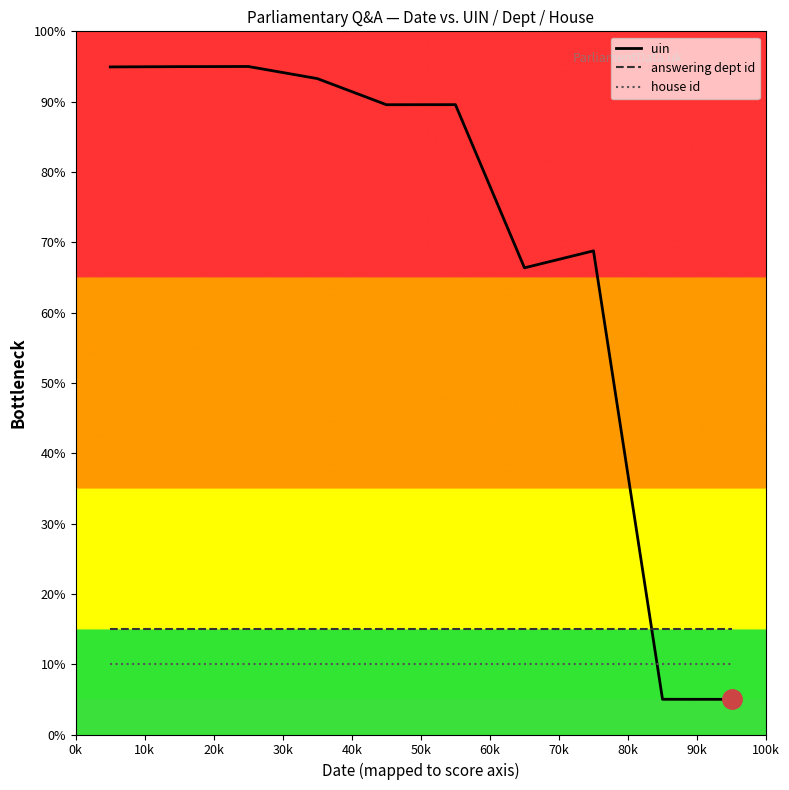

Which series has the largest total across all categories?

uin